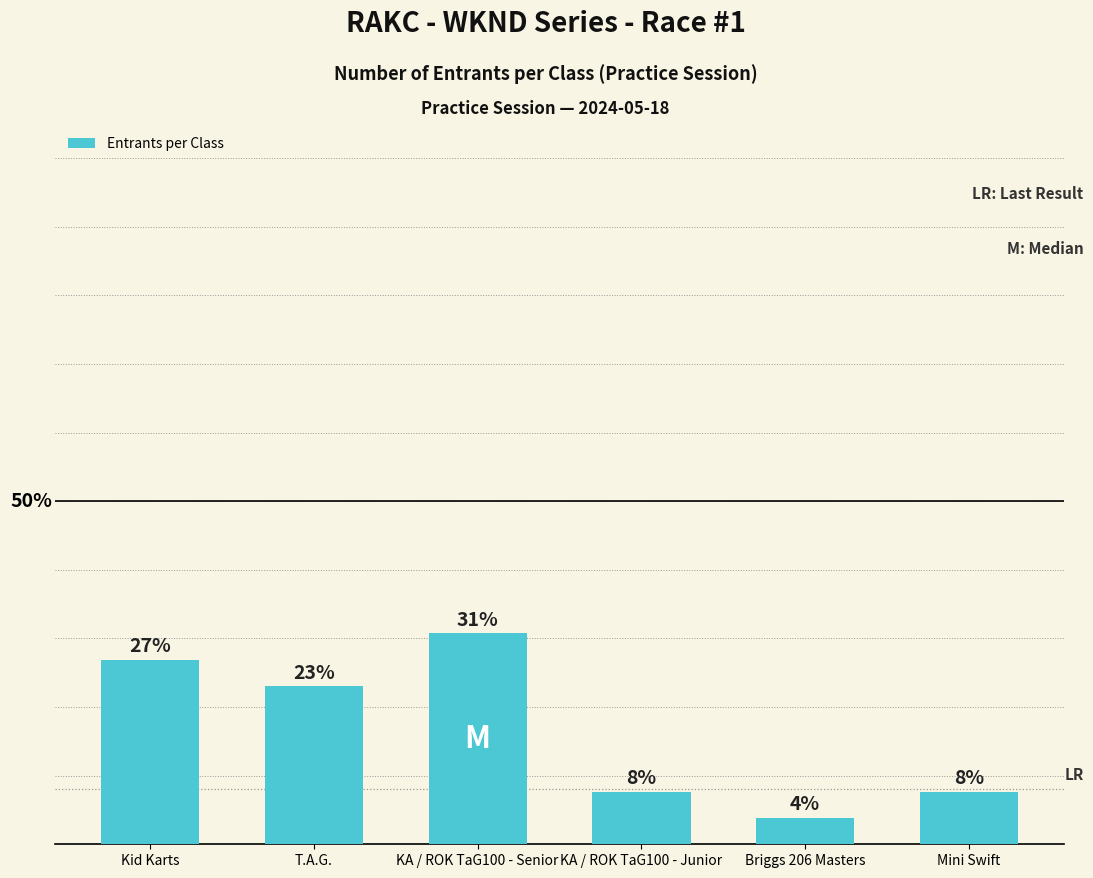

Does the chart contain any negative values?

No